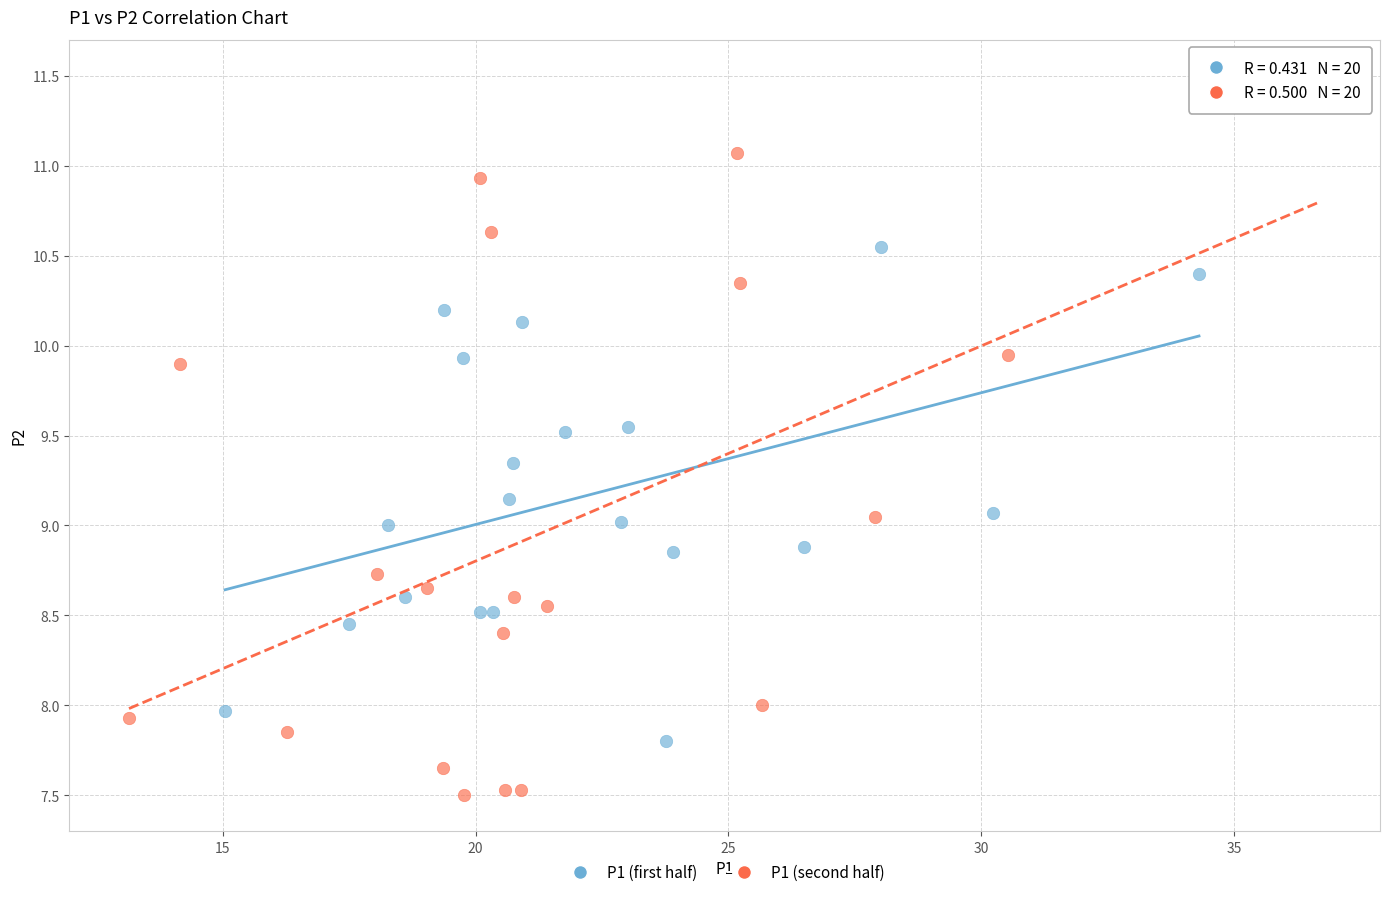

Which series has the widest spread of Y values?

P1 (second half)